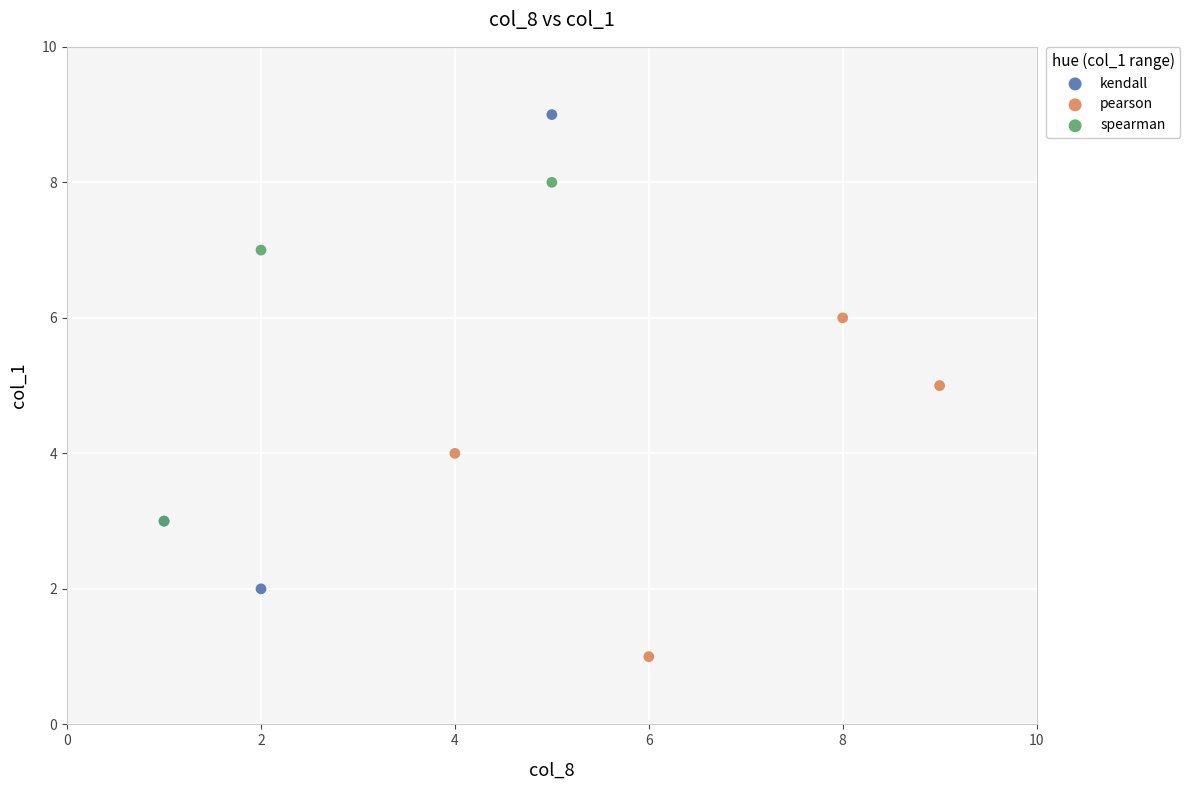

Which series has the largest Y range (max minus min)?

kendall